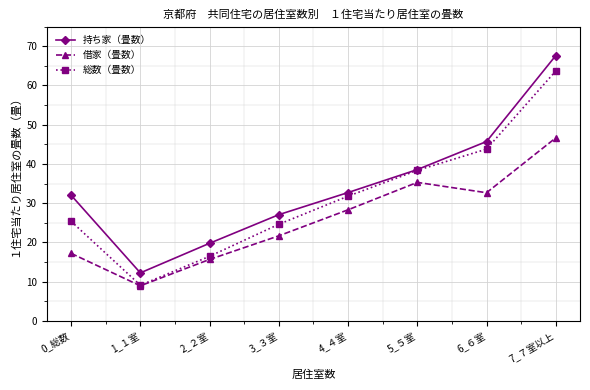

Which category has the highest value in the 借家（畳数） series?

7_７室以上